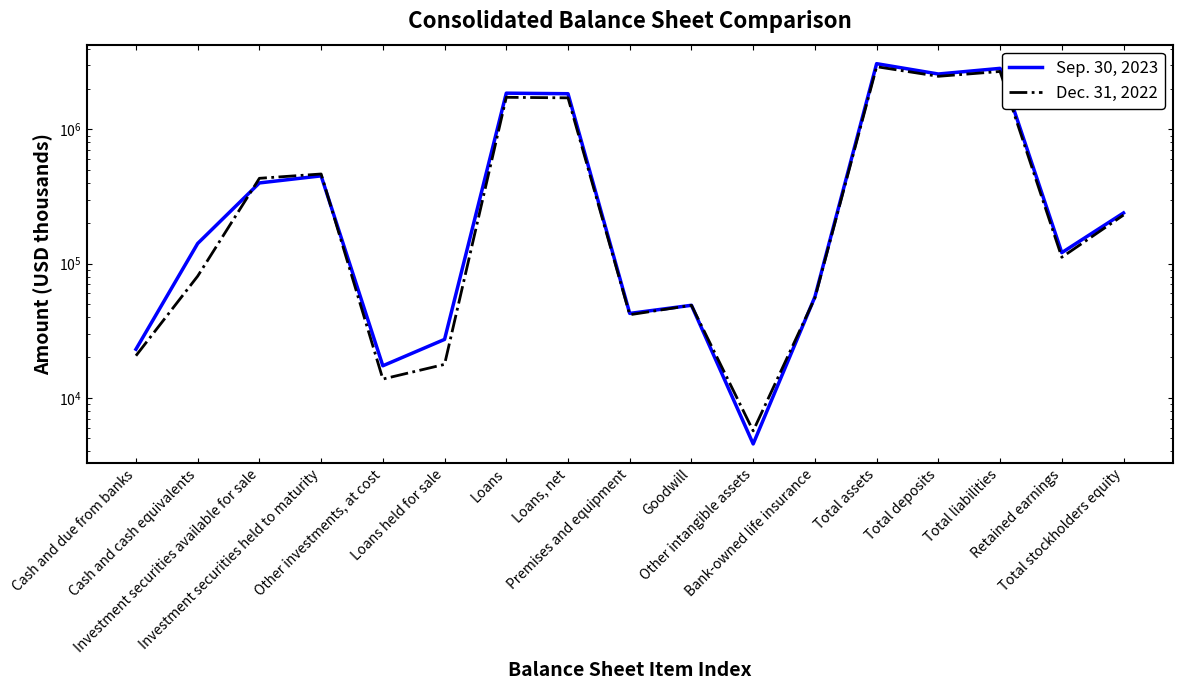

Reading left to right, transcribe all the data shown in this chart.

Sep. 30, 2023: 23010	141340	399547	451056	17323	27246	1864971	1847603	42544	48923	4530	56541	3093823	2591332	2855131	120732	238692
Dec. 31, 2022: 20584	80678	432553	465858	13793	17743	1737106	1720978	41606	48923	5664	55504	2936570	2490997	2706302	111573	230268